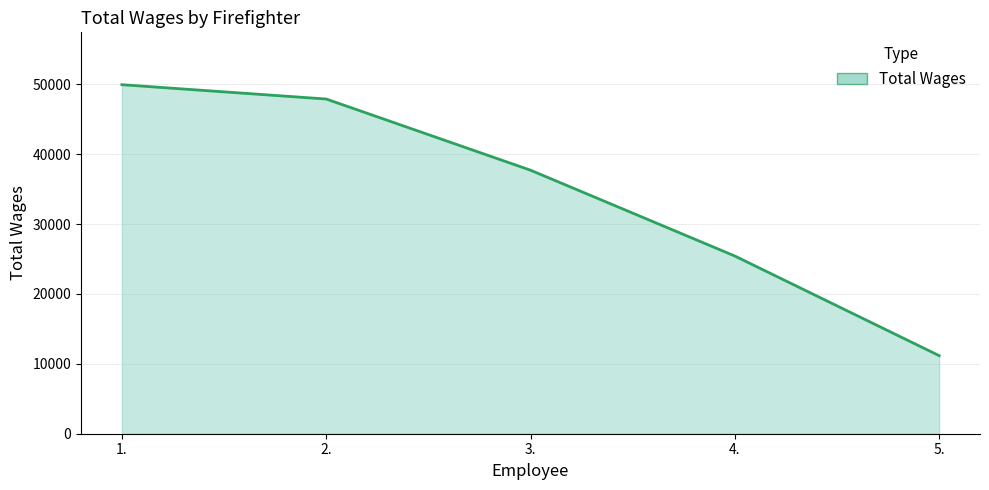

The chart shows a value of 57814 at 3.. True or false?

False